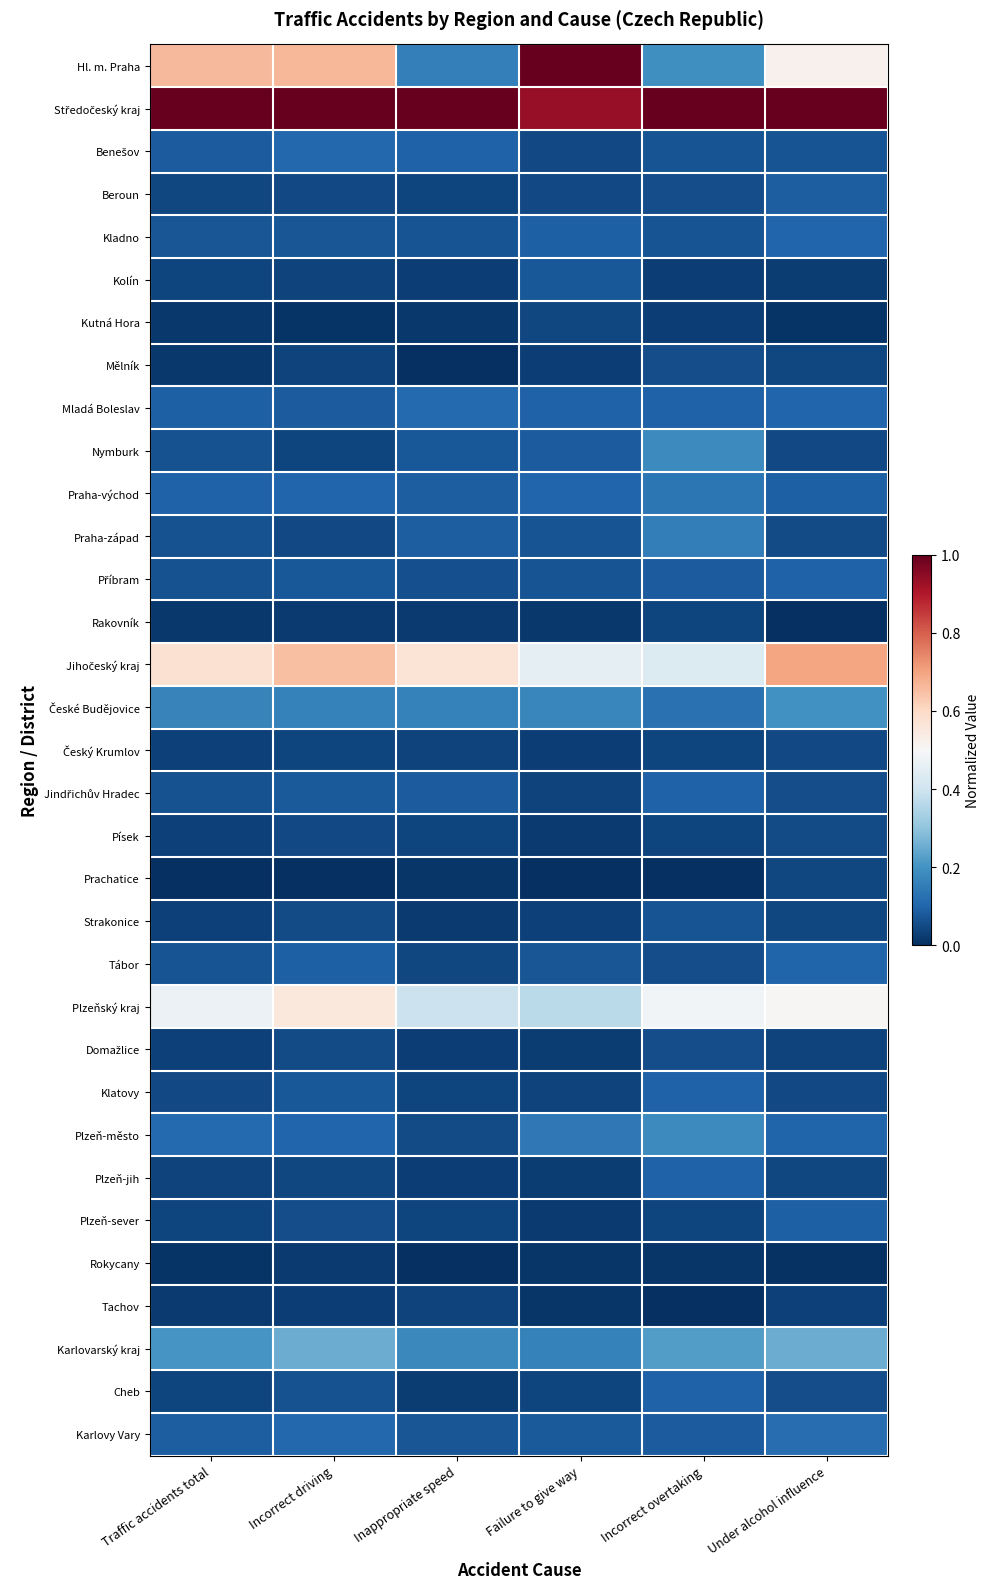

At which category is the sum across all series the highest?

Incorrect driving